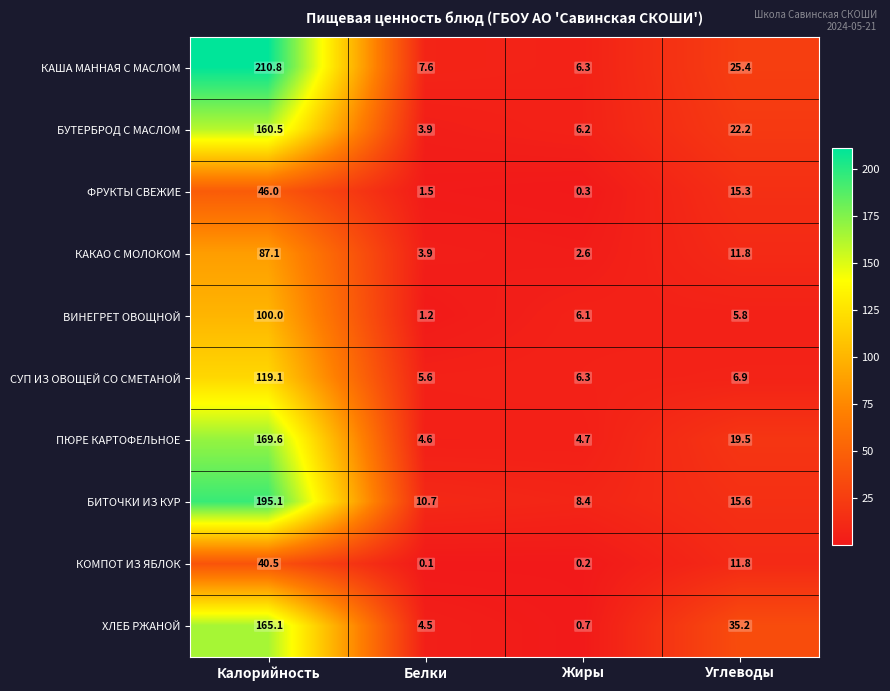

How many data points does each series have?

4